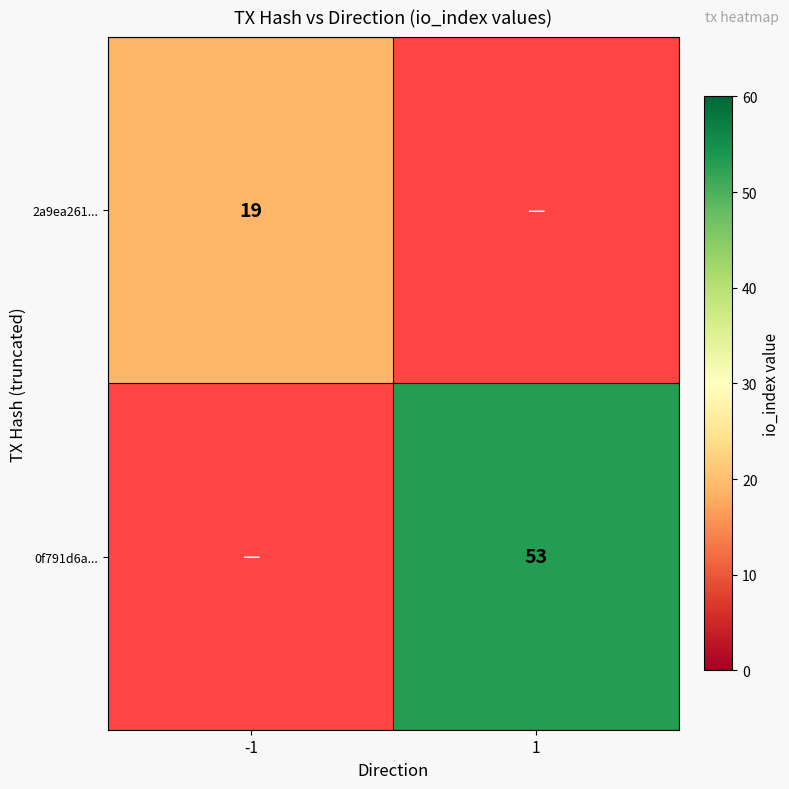

At how many categories does at least one series exceed 48?

1